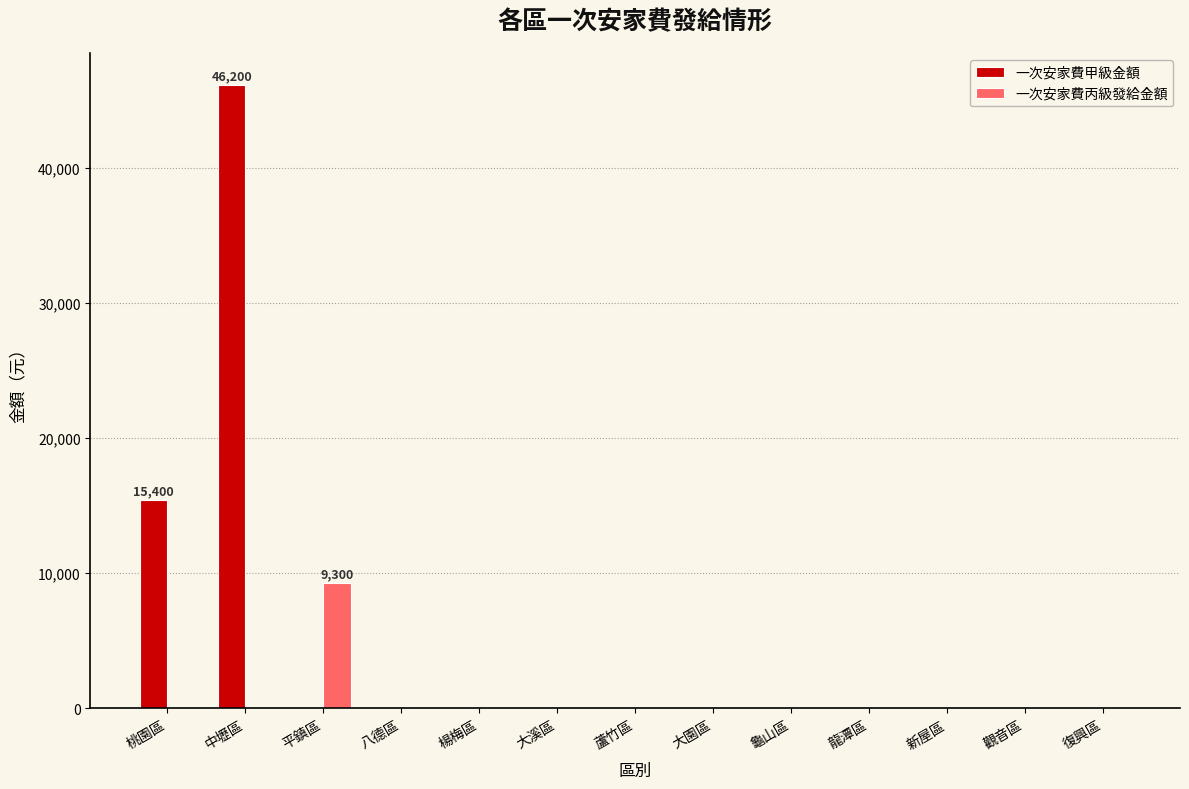

Where is 一次安家費甲級金額 nearest to the value 23100?

桃園區